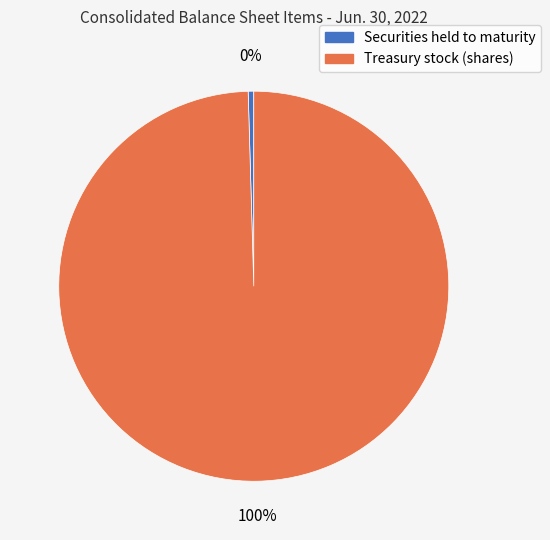

True or false: Securities held to maturity accounts for 15% of the total.

False